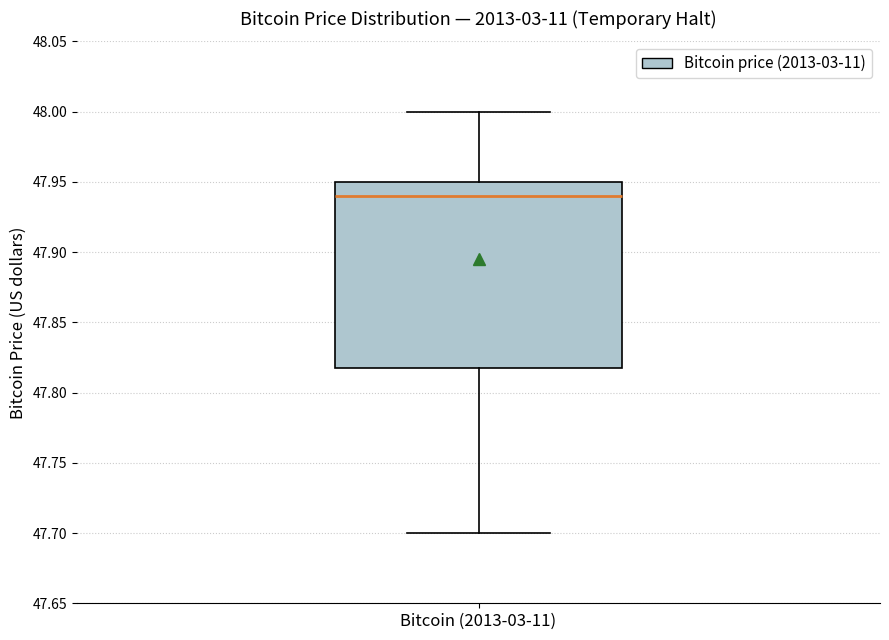

Where does the upper whisker of the box for Bitcoin (2013-03-11) end on the y-axis? The values are not printed on the chart, so give them approximately, as read against the axis.

48.00